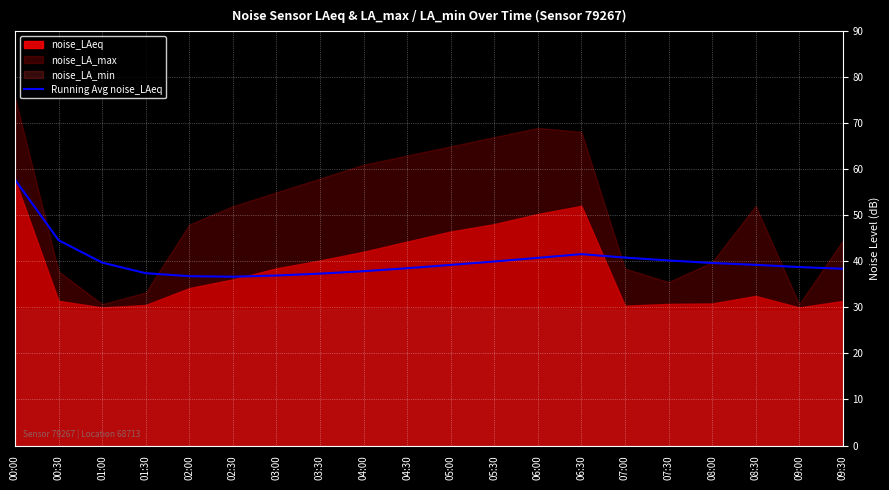

True or false: Running Avg noise_LAeq has a value of 9.8 at 03:00.

False